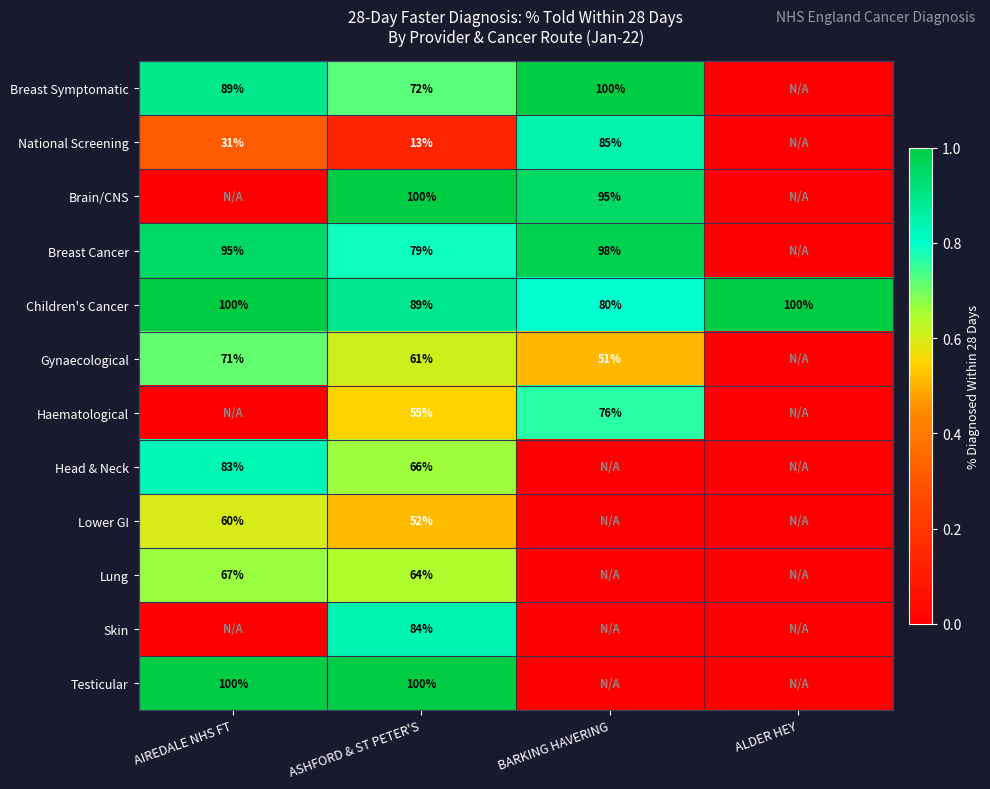

What is the sum of the Breast Symptomatic values at AIREDALE NHS FT and ASHFORD & ST PETER'S?

161